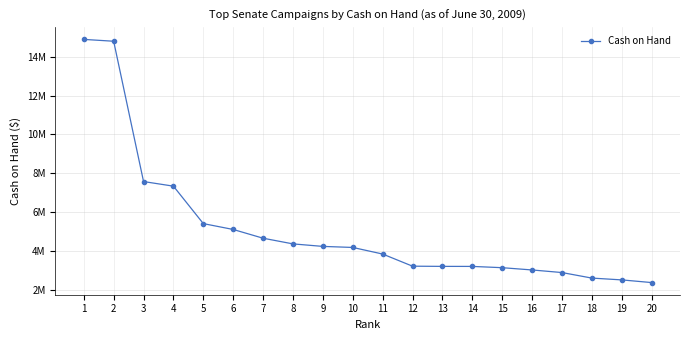

What is the difference between the maximum and minimum values?

12530335